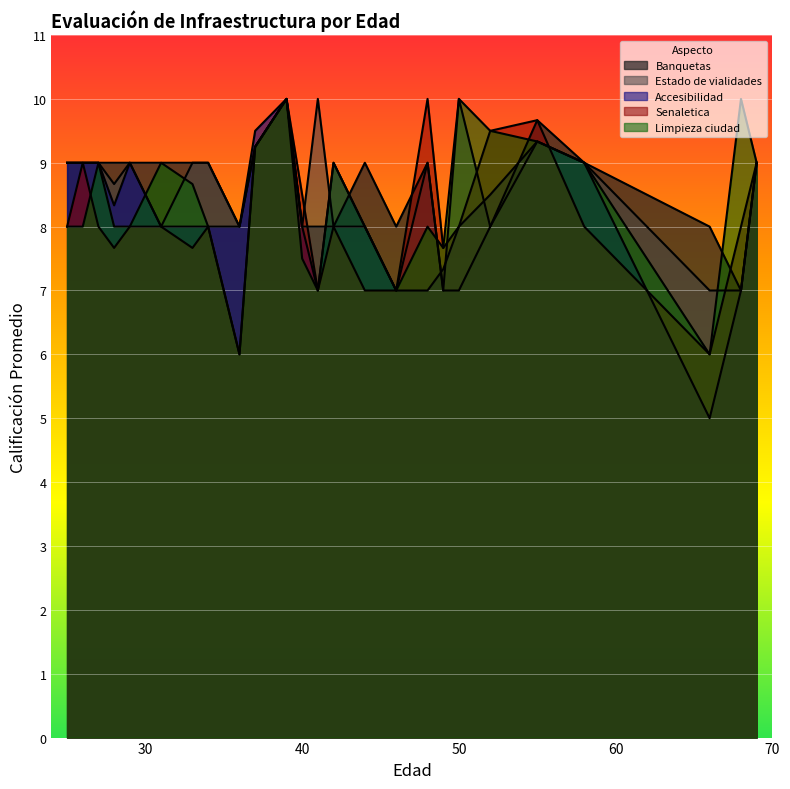

Does the chart display data point markers on the line(s)?

No